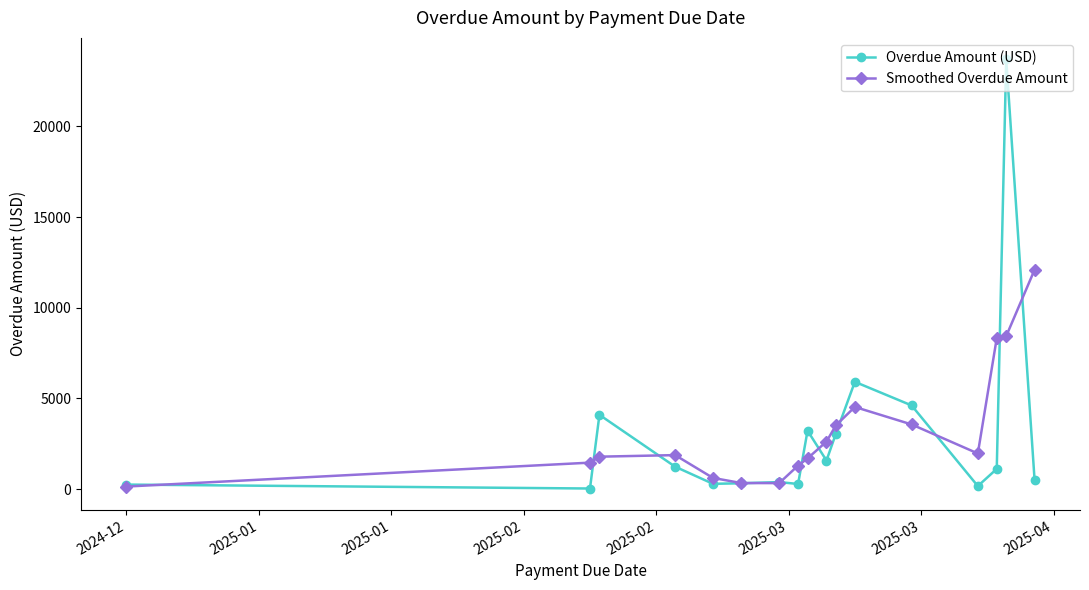

How many categories are shown in the chart?

17